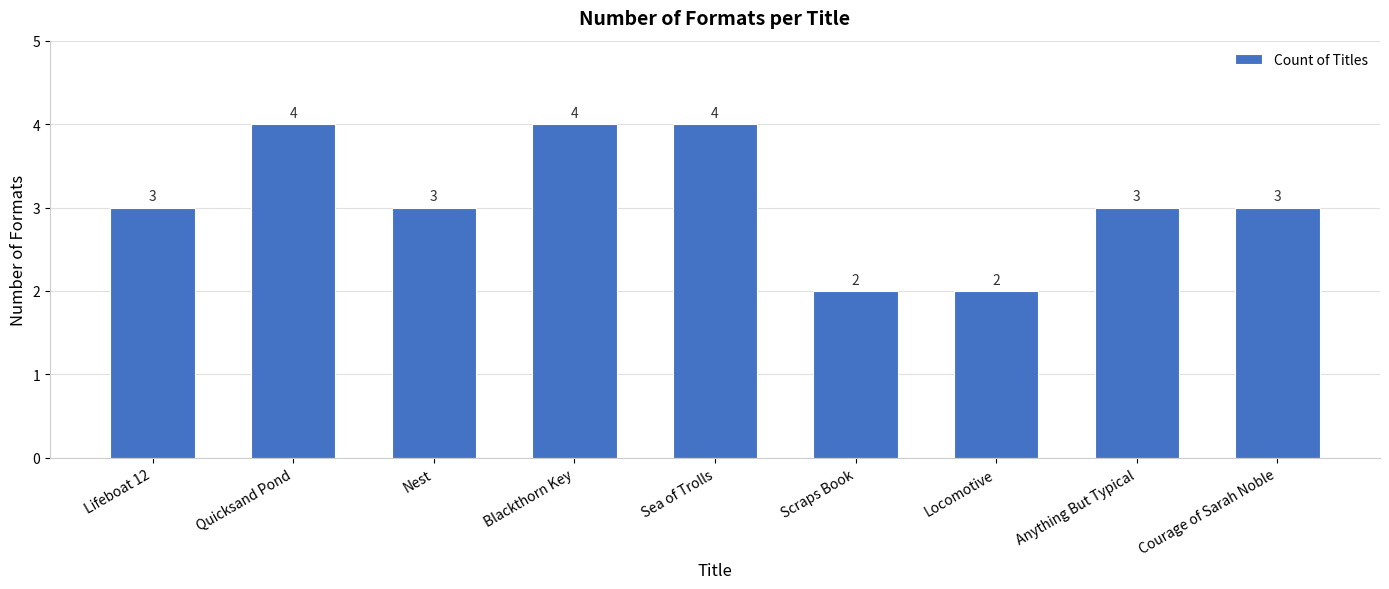

How many values are below 3?

2